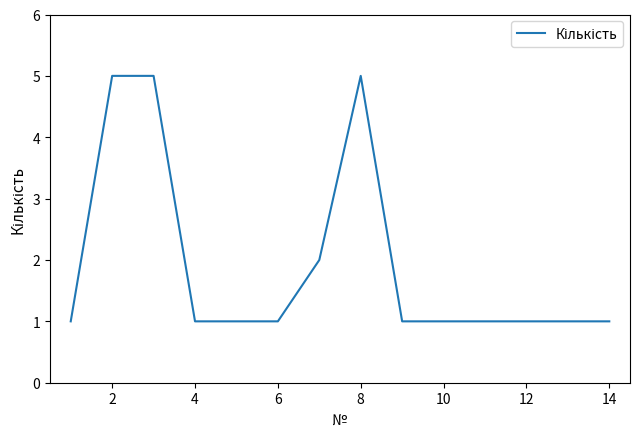

What is the average value?

2